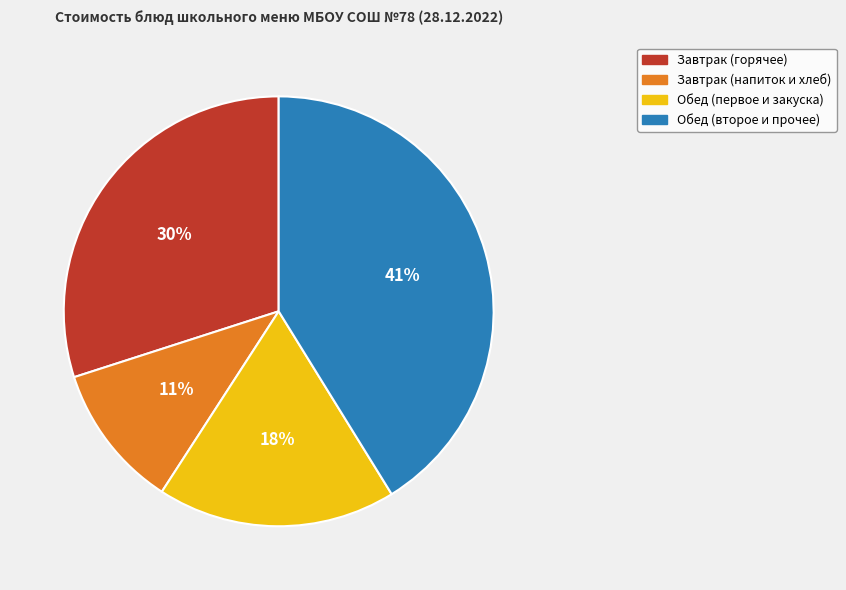

Is the sum of Завтрак (напиток и хлеб) and Обед (второе и прочее) greater than half?

Yes